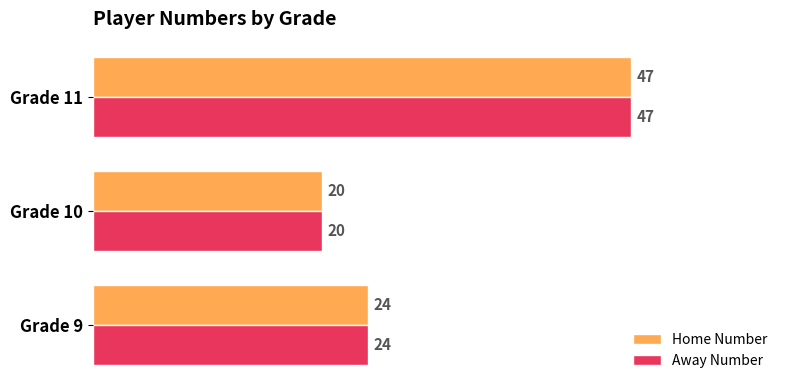

What are all the series names shown in the legend?

Home Number, Away Number